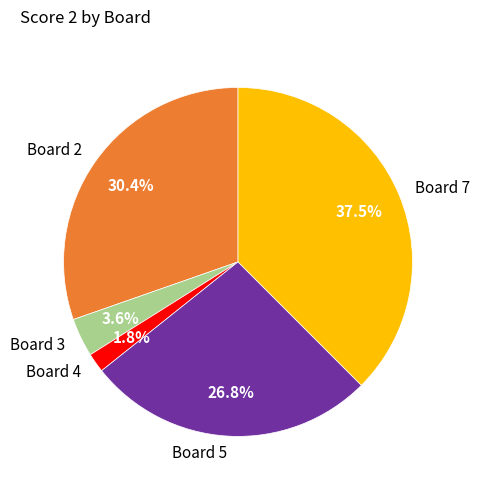

Is there a majority slice in this chart?

No